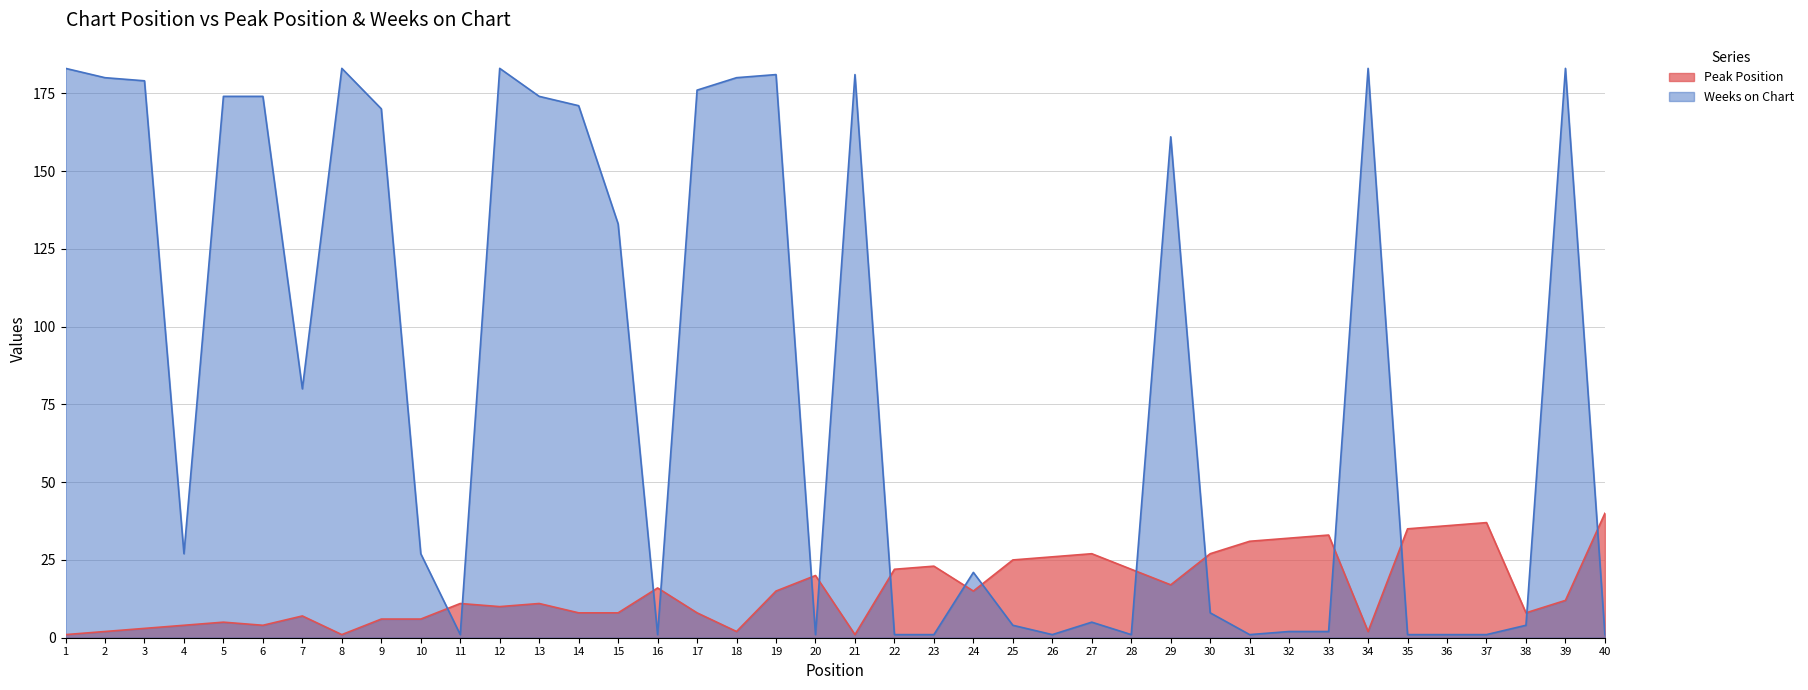

Is the value of Weeks on Chart at 10 greater than the value of Peak Position at 5?

Yes